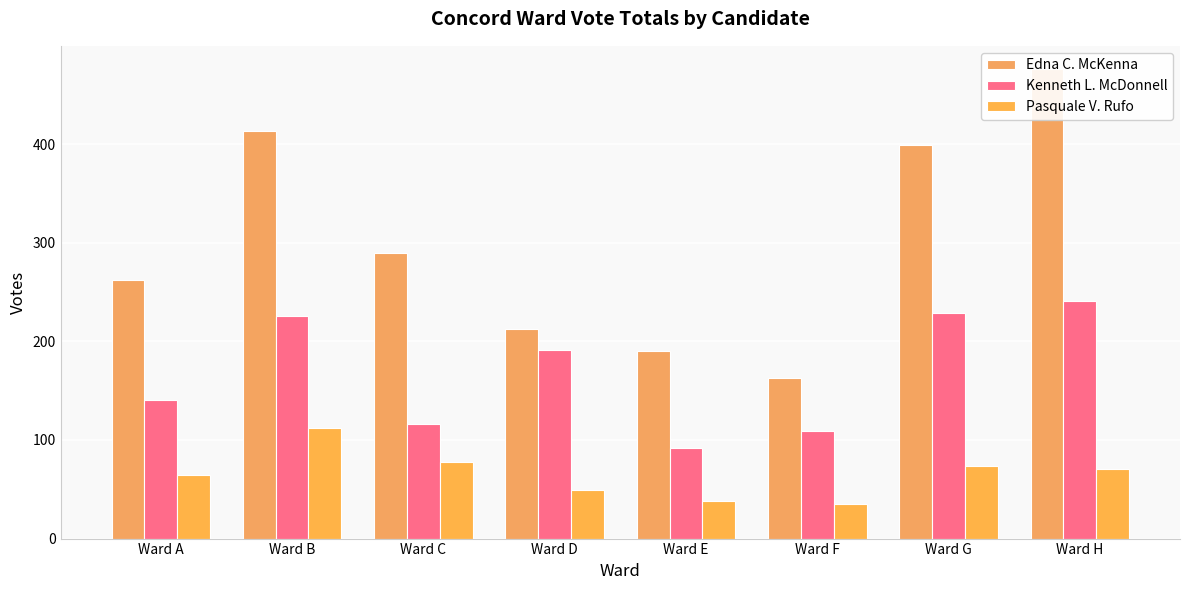

True or false: Pasquale V. Rufo has a value of 26 at Ward H.

False